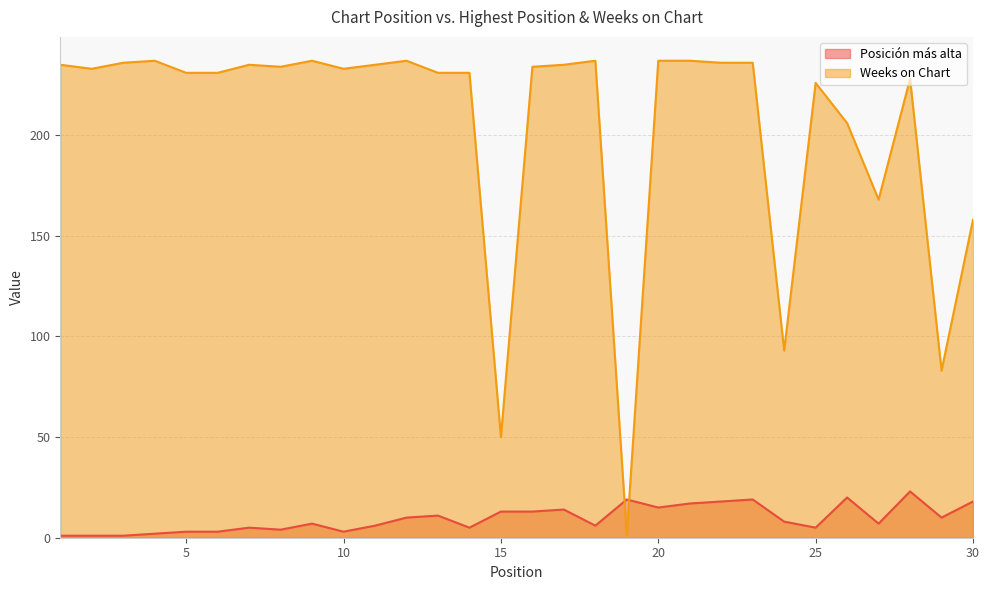

Does the chart have visible grid lines?

Yes